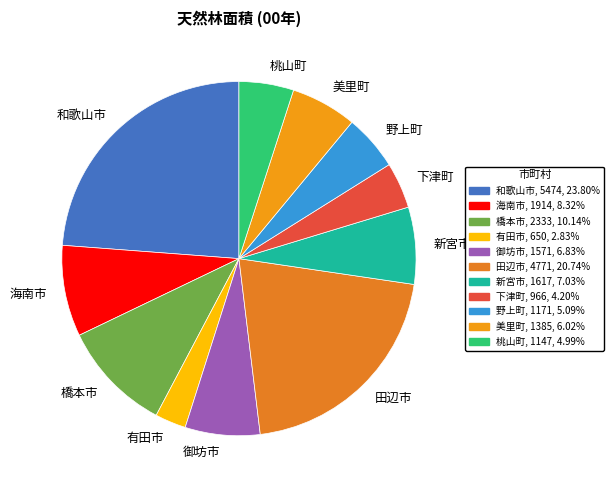

What is the largest slice in the pie chart?

和歌山市